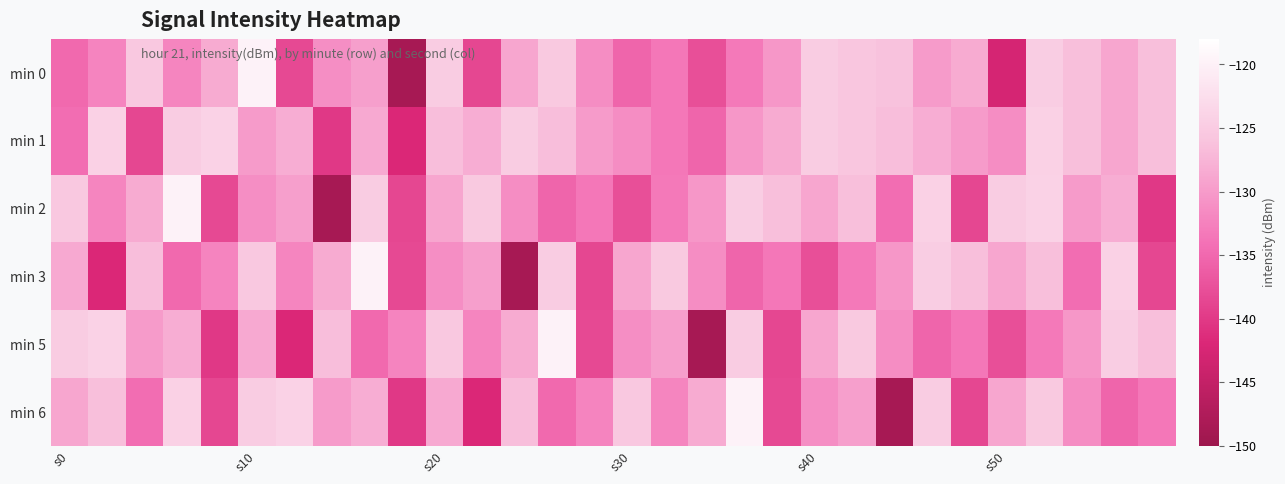

Which series has the largest total across all categories?

min 1